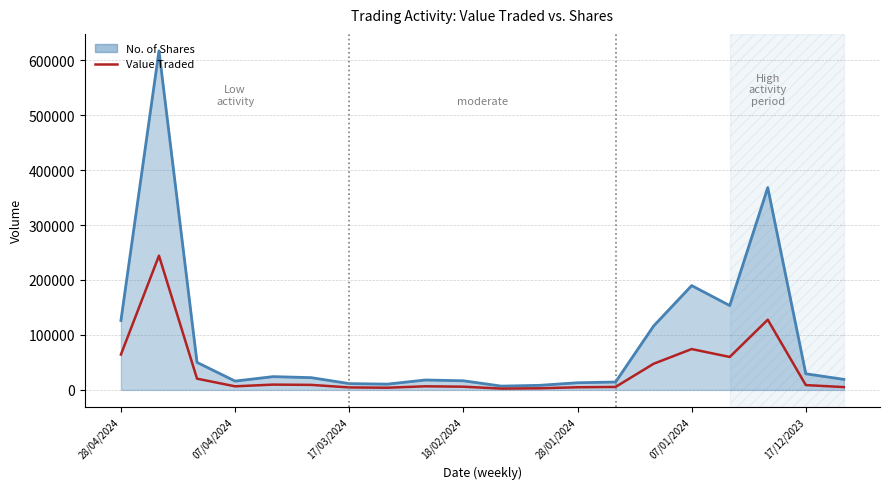

Which series has the largest total across all categories?

No. of Shares